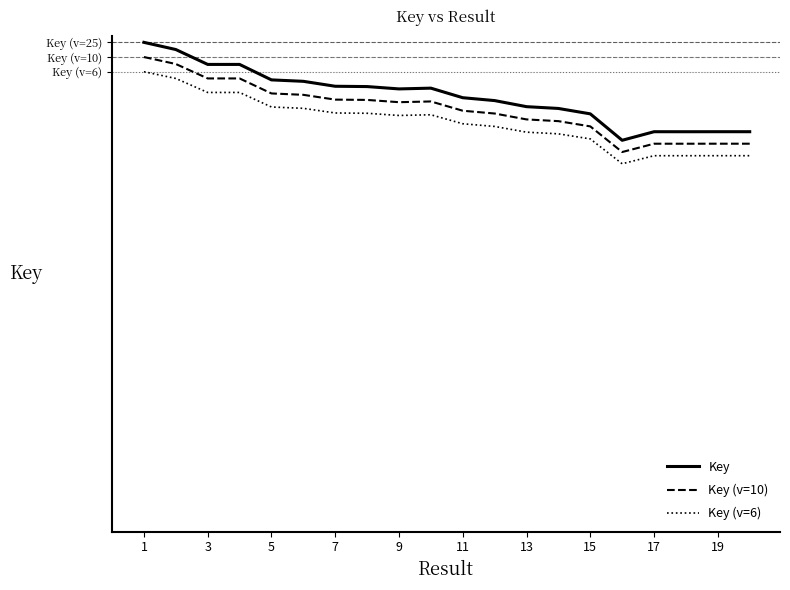

Is this an area chart (filled region under the line)?

No